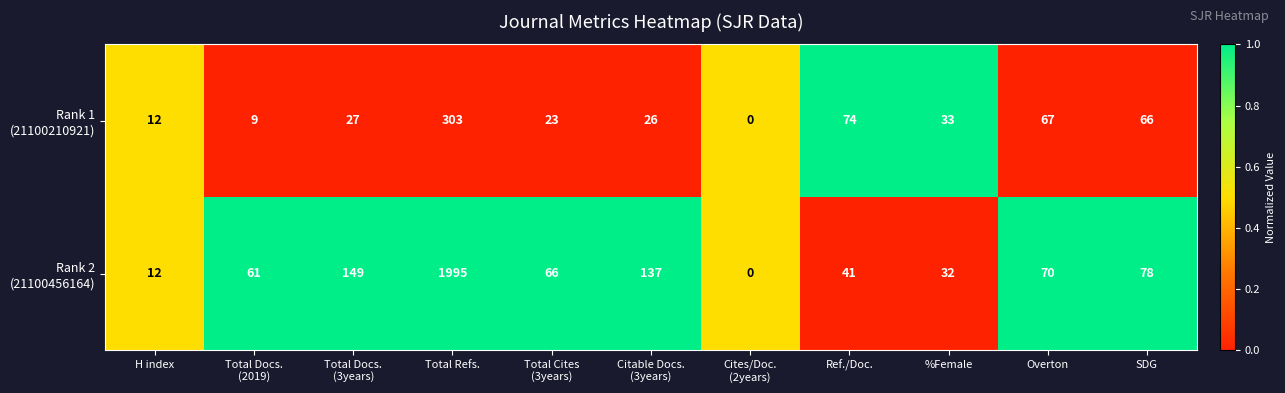

At which category is the sum across all series the highest?

Total Refs.